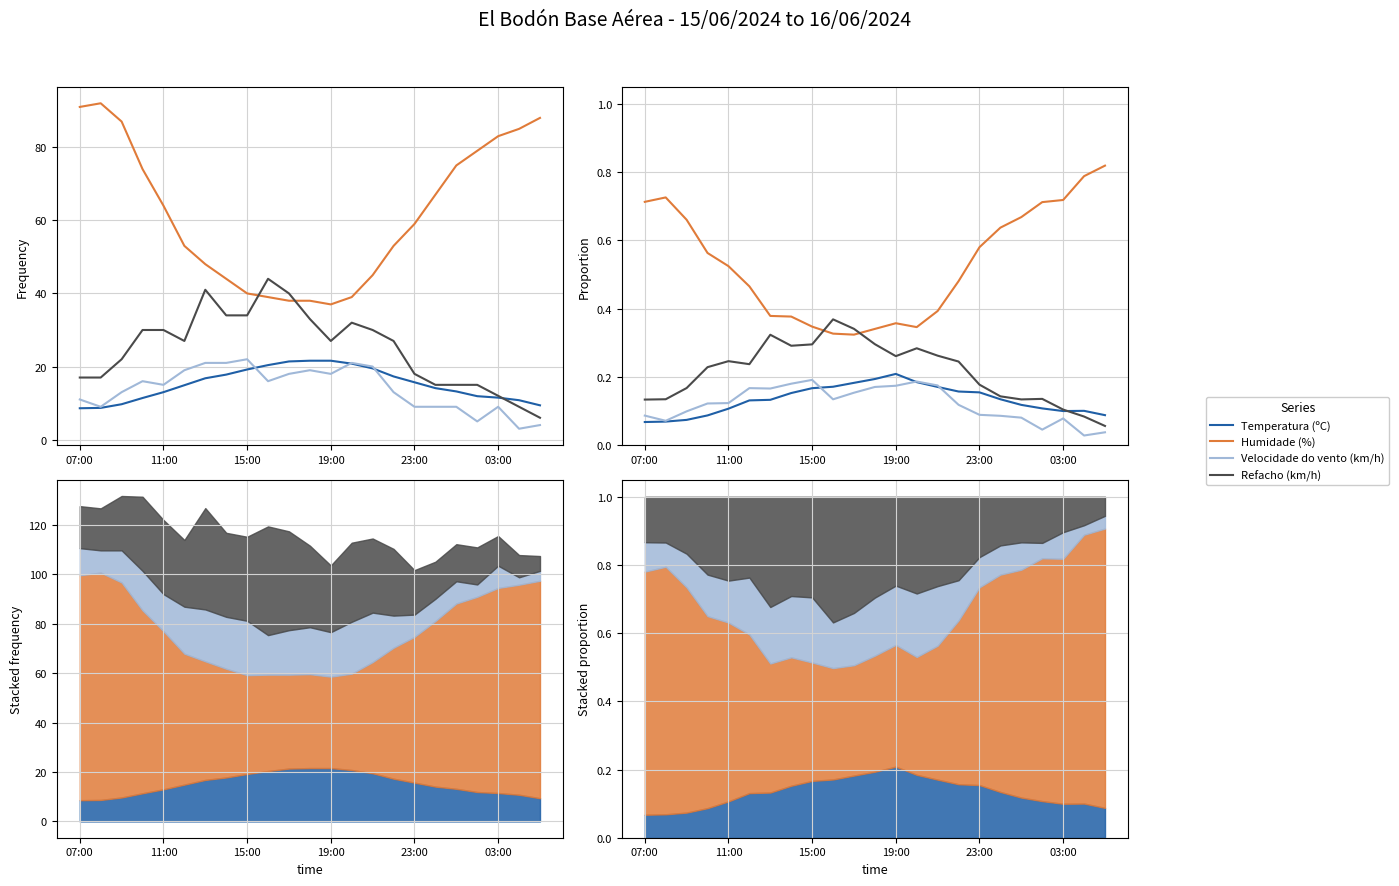

The Velocidade do vento (km/h) series shows 0.2 at 6. True or false?

True